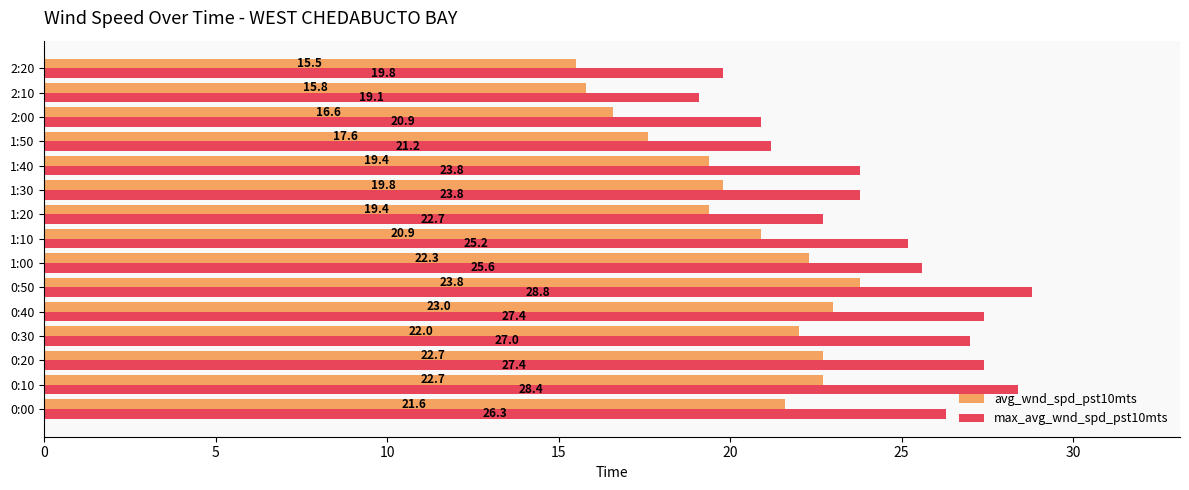

What is the difference between the second highest and second lowest values in the max_avg_wnd_spd_pst10mts series?

8.6